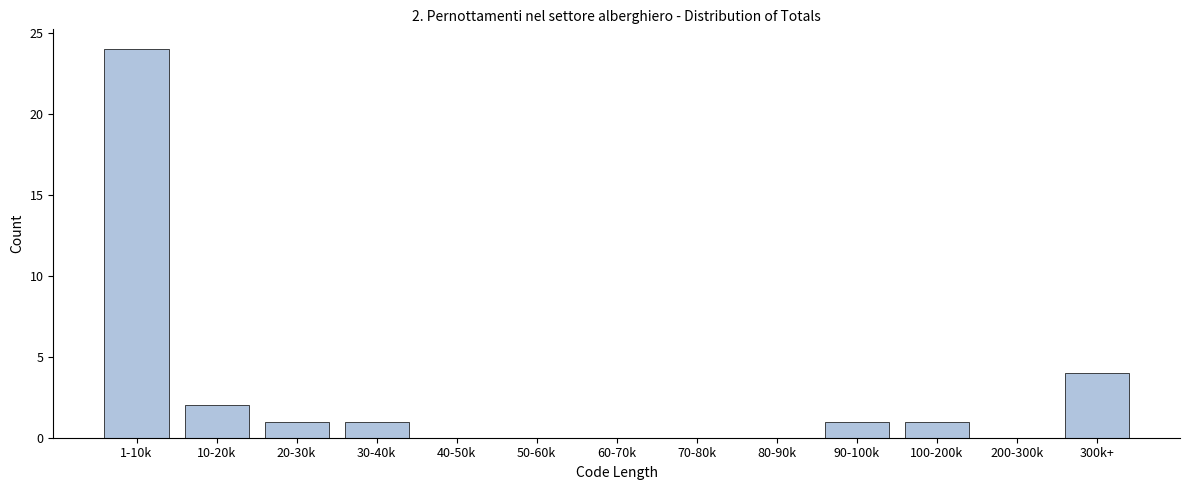

Reading right to left, transcribe all the data shown in this chart.

300k+=4	200-300k=0	100-200k=1	90-100k=1	80-90k=0	70-80k=0	60-70k=0	50-60k=0	40-50k=0	30-40k=1	20-30k=1	10-20k=2	1-10k=24